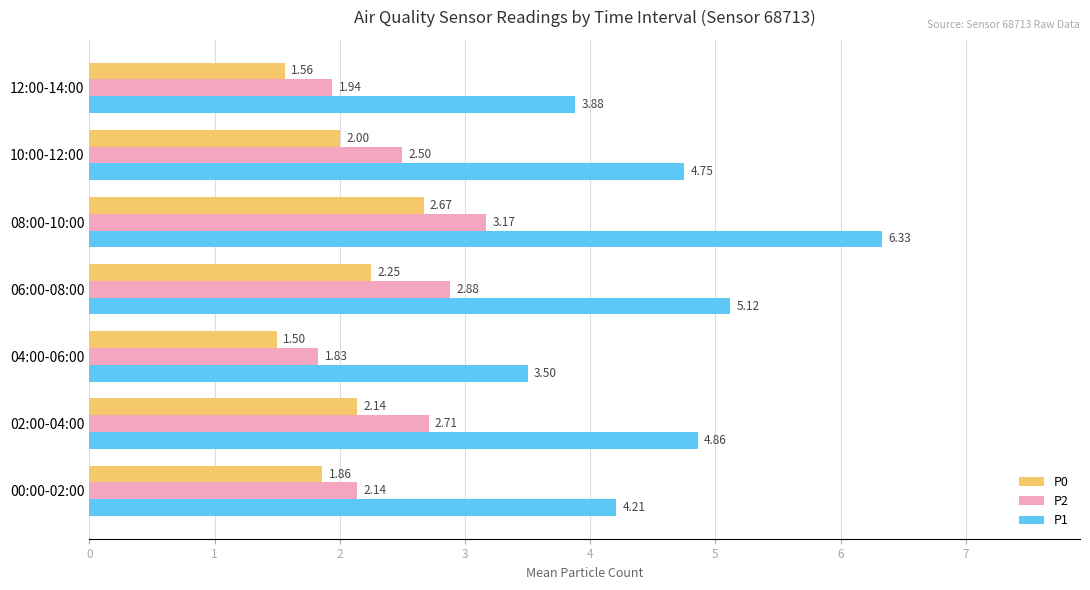

At which category is the sum across all series the highest?

08:00-10:00